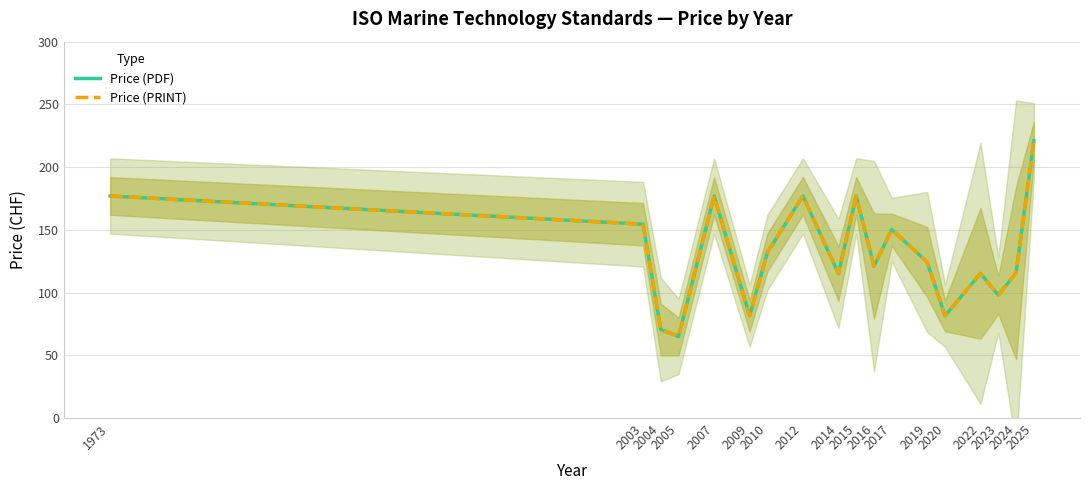

Between 2022 and 2003, which is larger?

2003